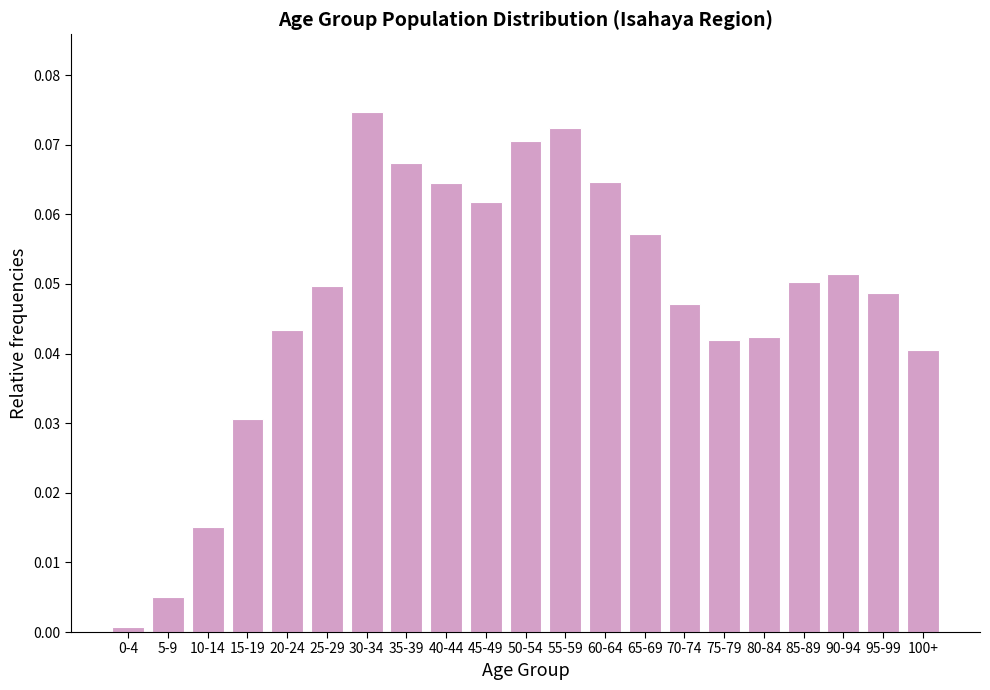

Between 25-29 and 5-9, which is larger?

25-29